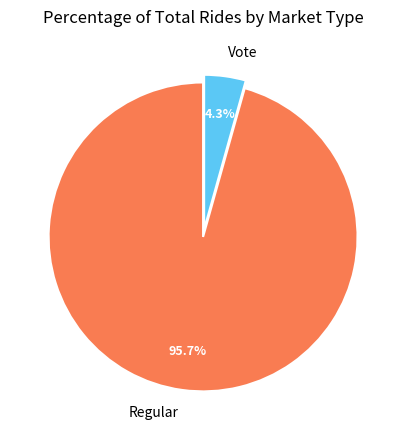

How many slices are in this pie chart?

2